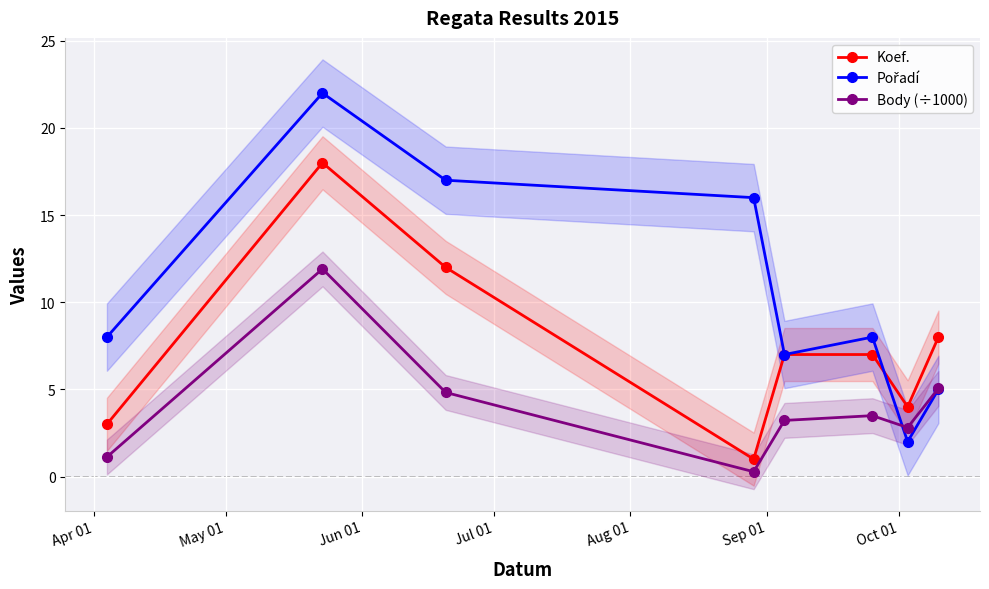

True or false: Pořadí has more than 2 points higher than both neighbors.

False